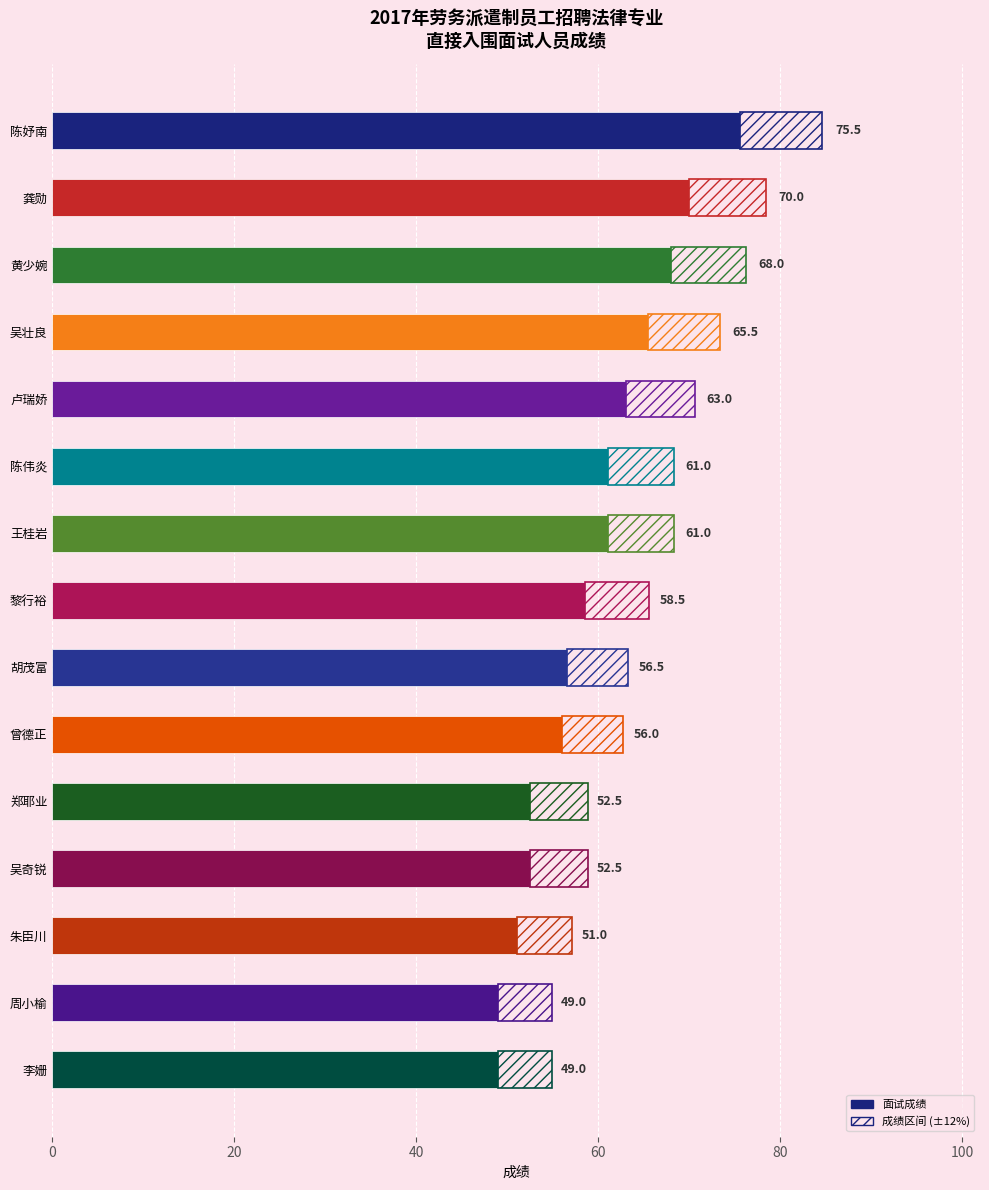

True or false: the data shows 85.4 at 胡茂富.

False